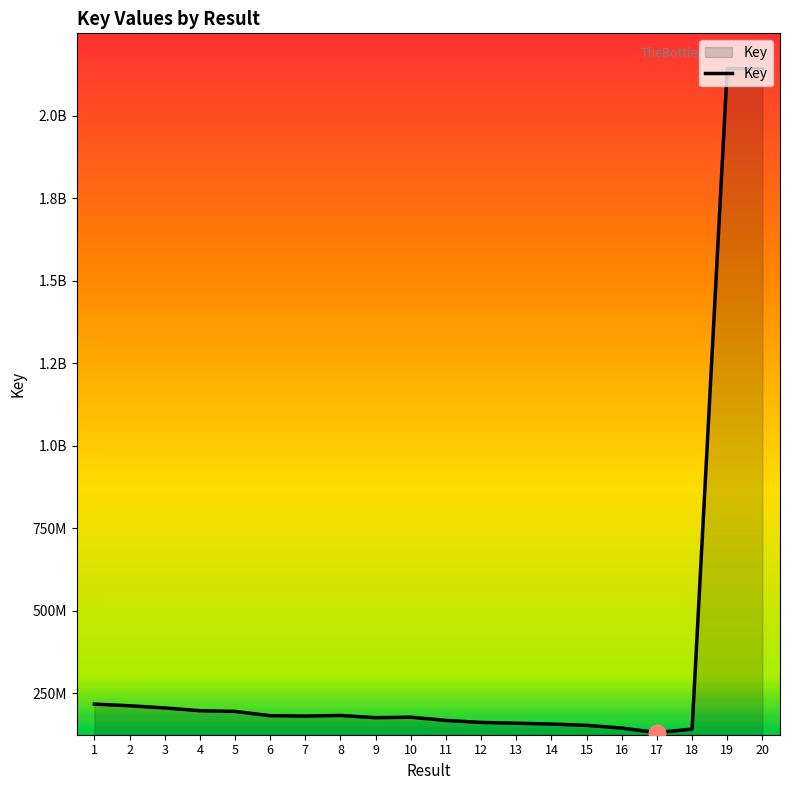

What is the greatest value displayed?

2142604306